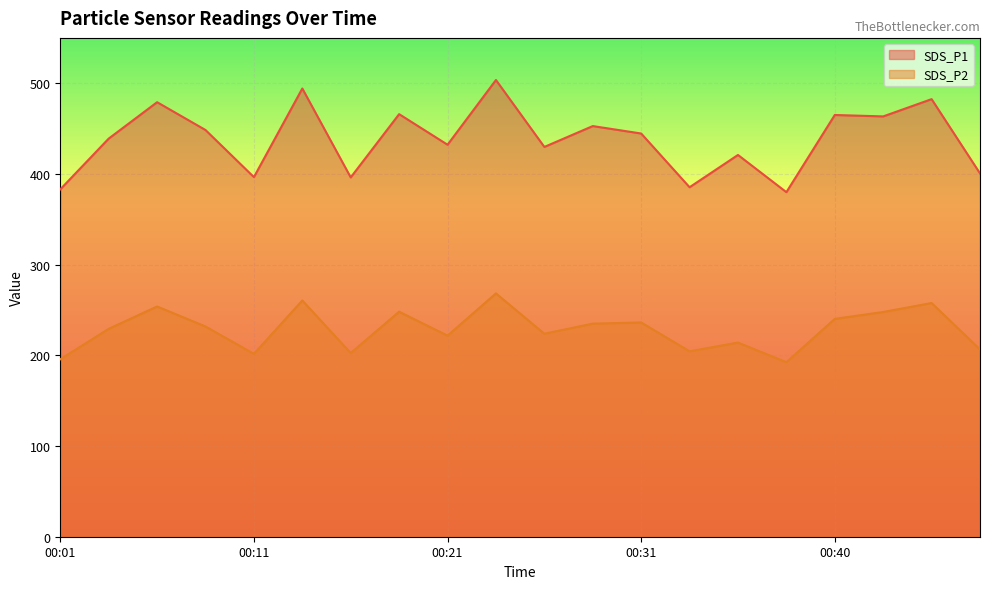

Which series has the largest range (max minus min)?

SDS_P1